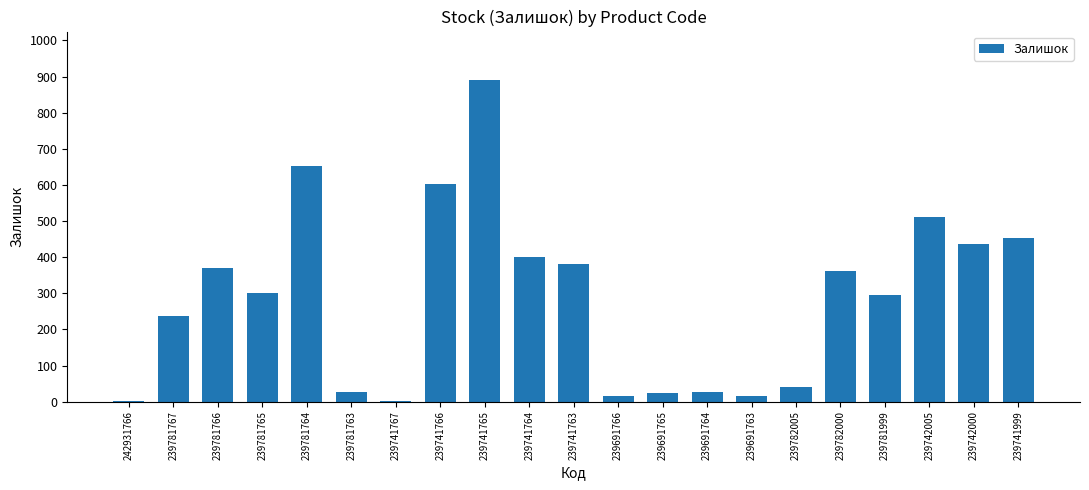

True or false: the data shows 916 at 239781764.

False